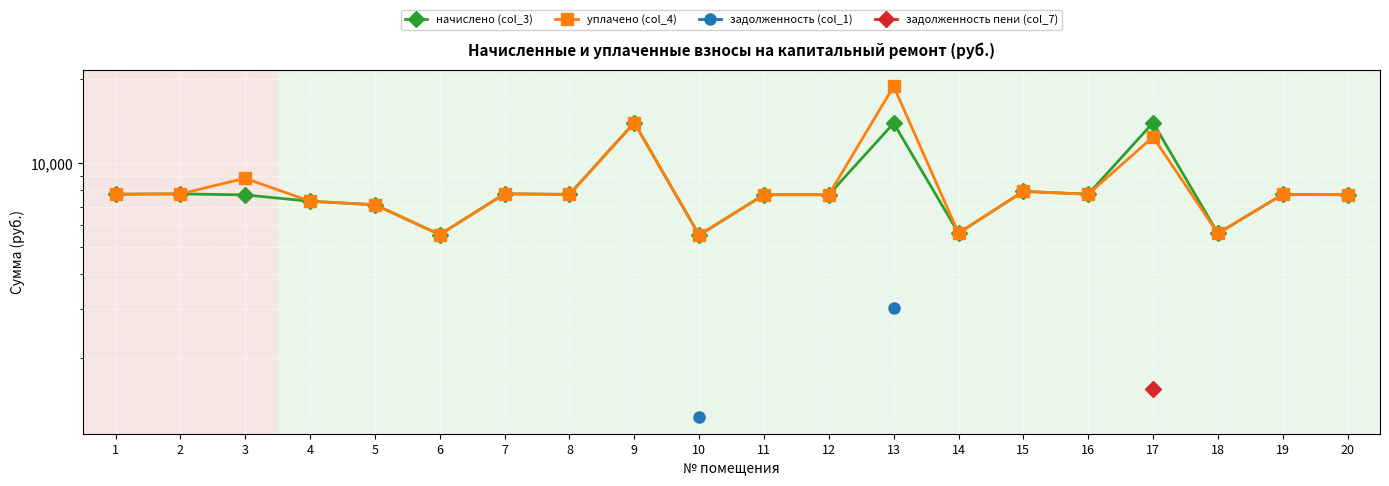

How many lines are shown in the chart?

4